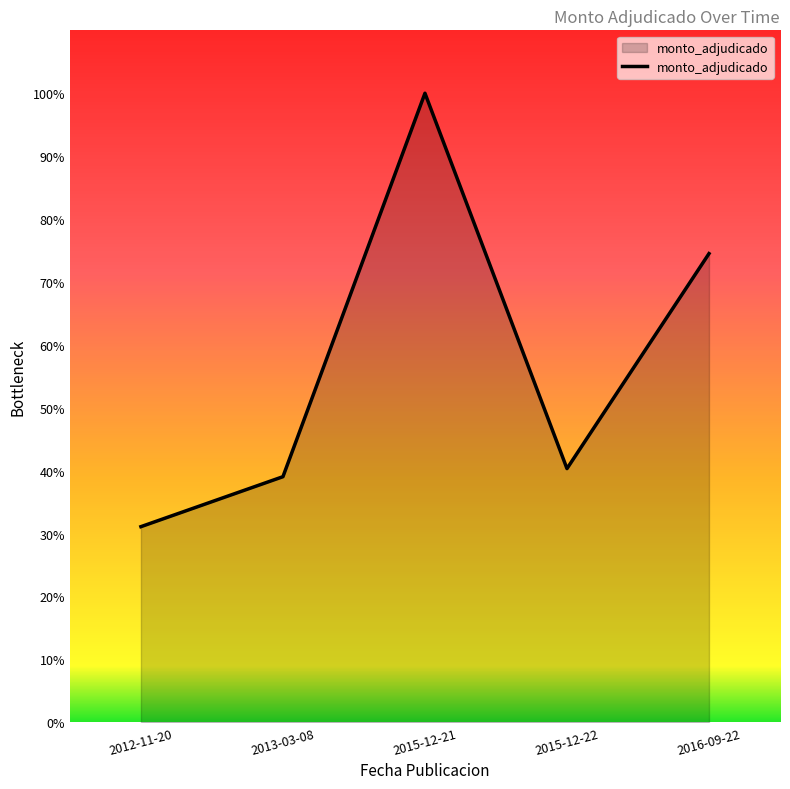

Which has a higher value, 2012-11-20 or 2016-09-22?

2016-09-22